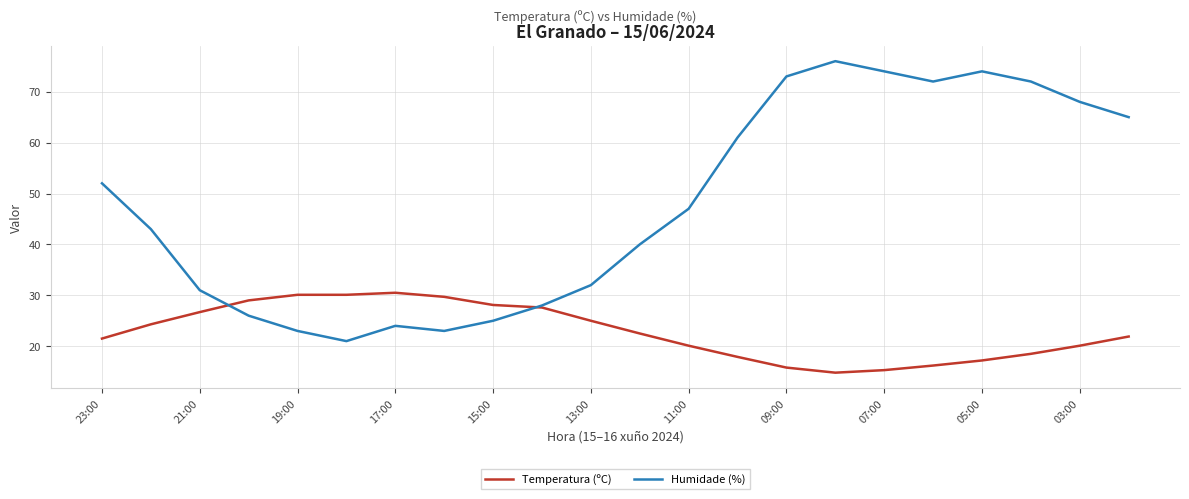

Rank the series by their maximum value, from lowest to highest.

Temperatura (ºC), Humidade (%)